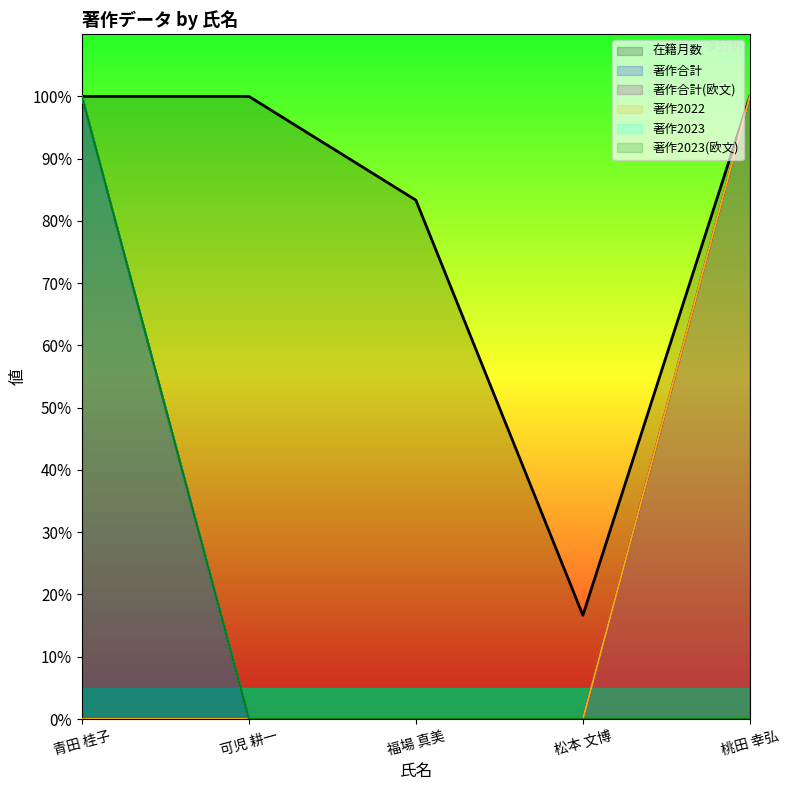

True or false: 著作合計(欧文) has more than 1 interior local peaks.

False